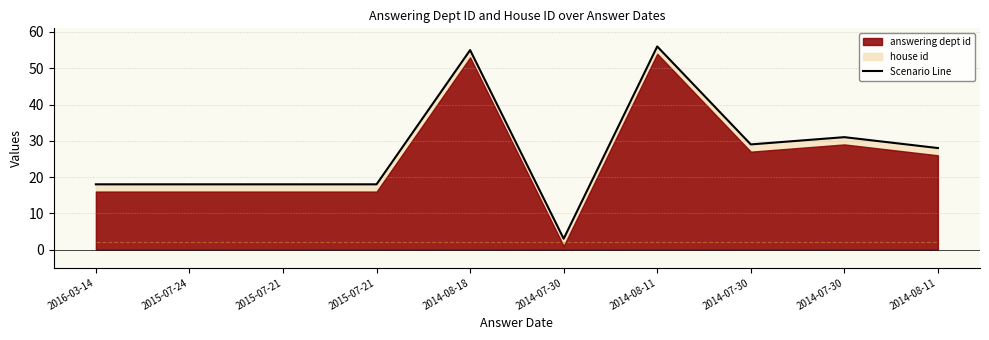

The value at 2014-07-30 is 2. True or false?

False